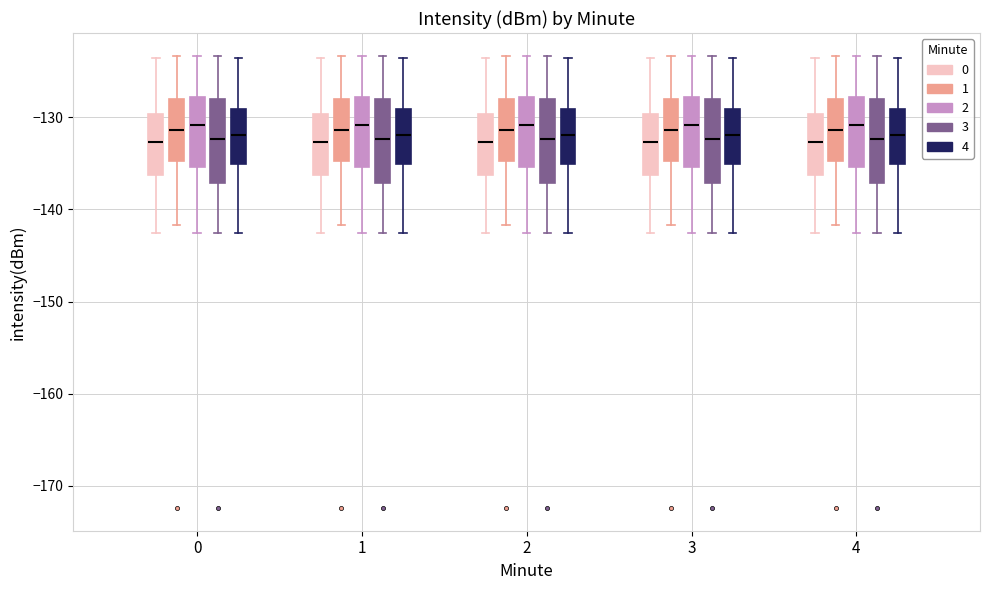

Where is the upper edge of the box for 1 (1) on the y-axis? The values are not printed on the chart, so give them approximately, as read against the axis.

-128